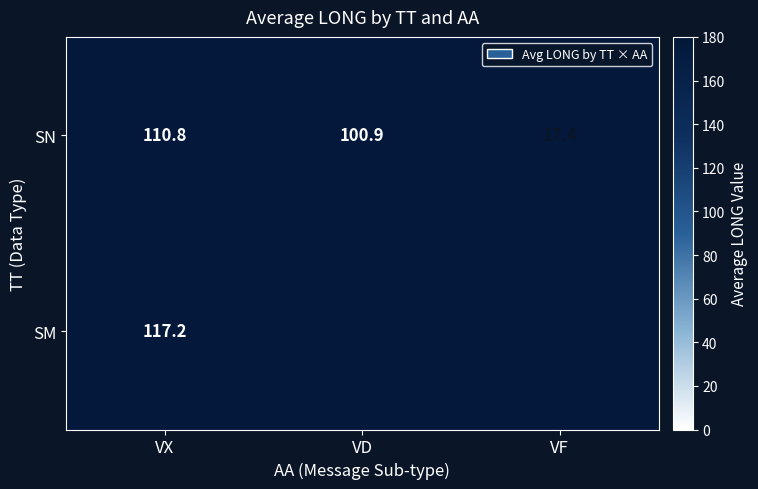

How many values in the SN series exceed 100?

2